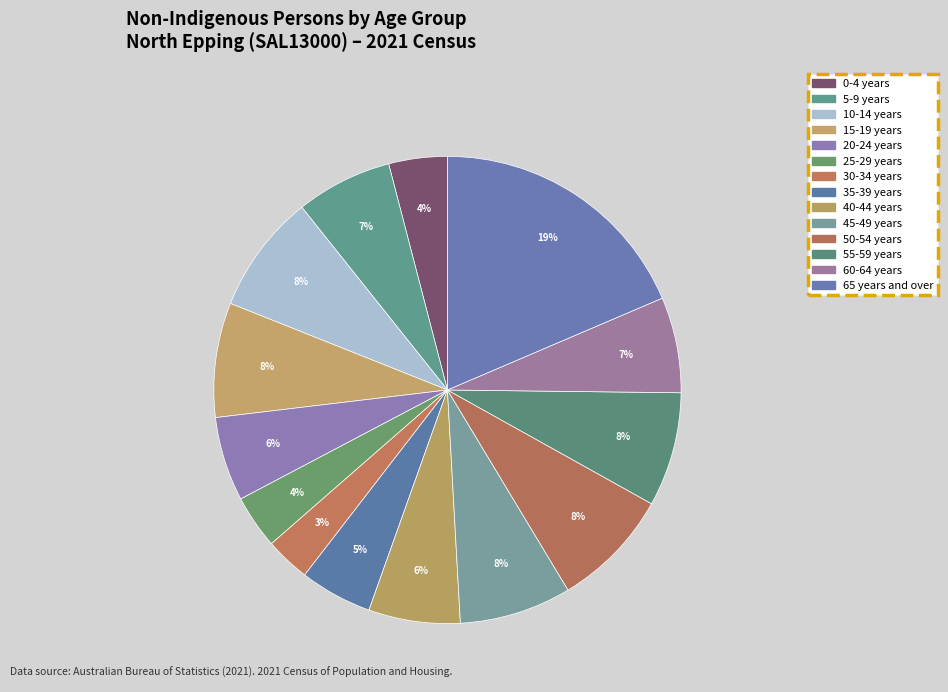

How many slices are in this pie chart?

14